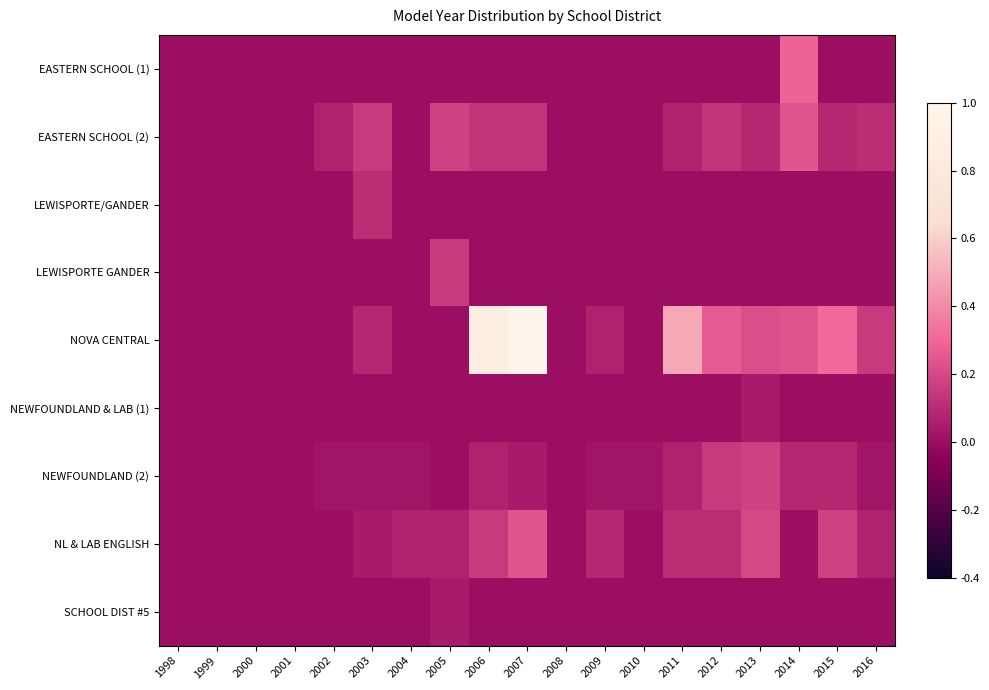

Count the number of data series in this chart.

9